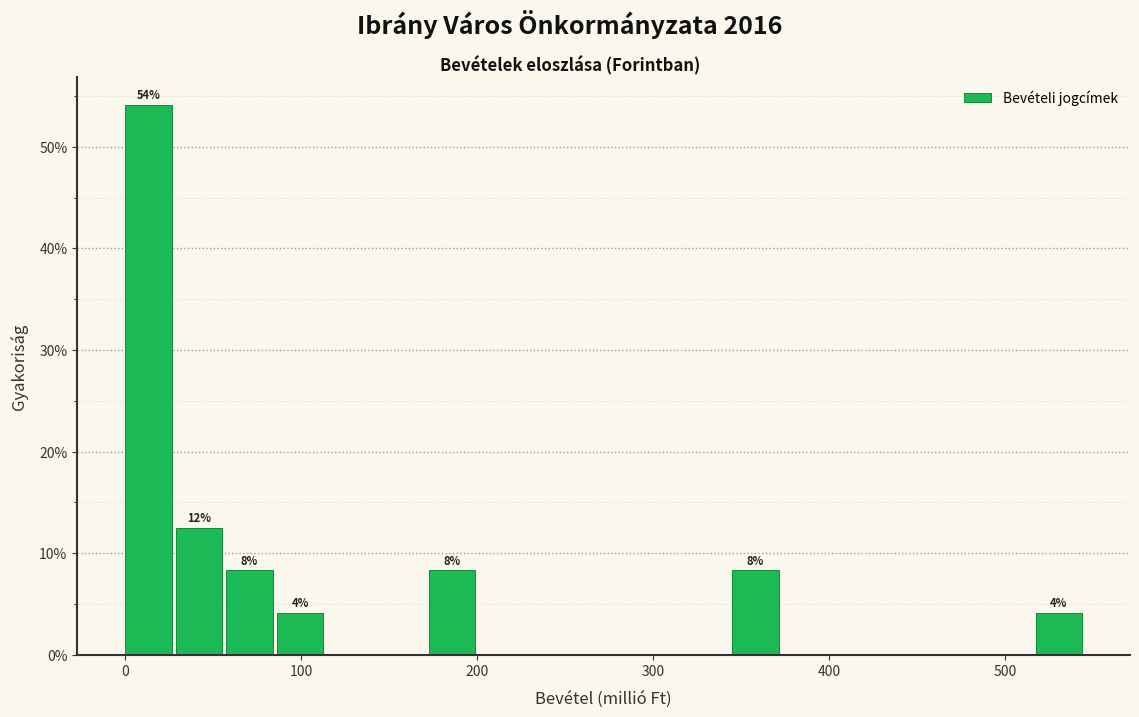

Read against the x-axis, roughly where is the centre of the tallest bar?

10